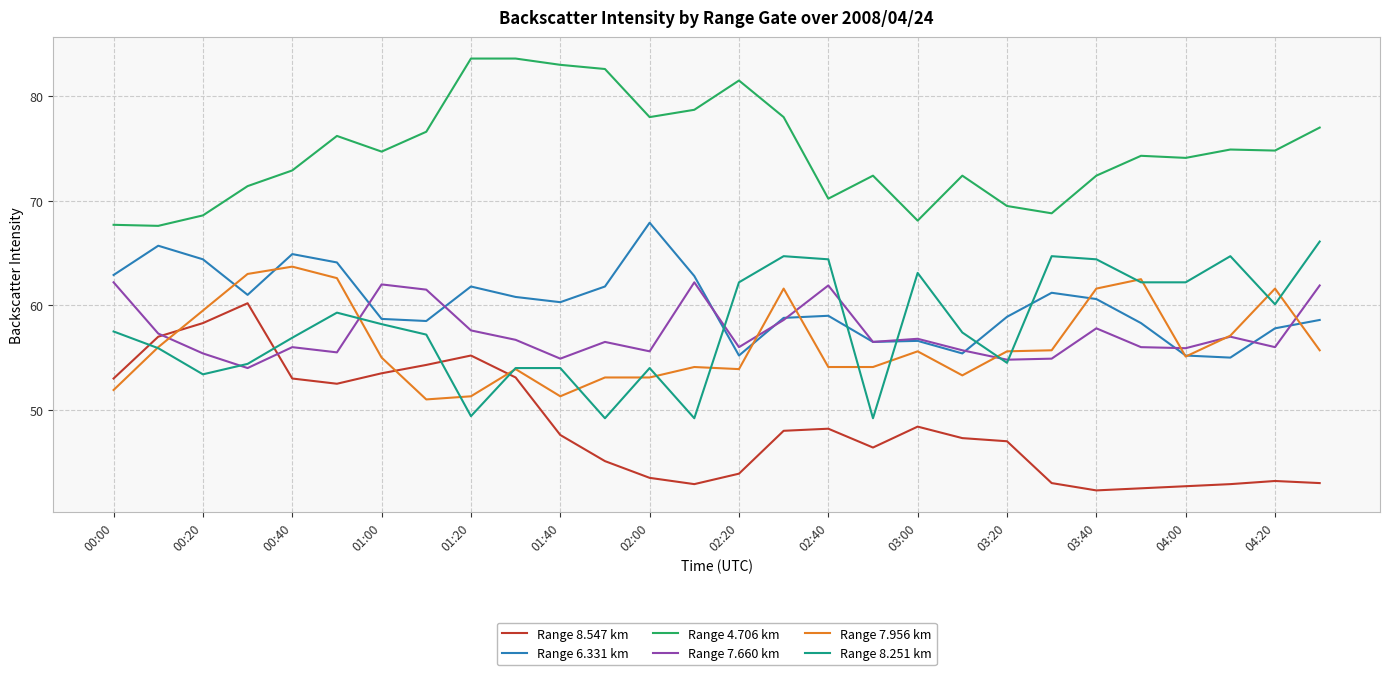

How many times do Range 7.956 km and Range 7.660 km cross each other?

8